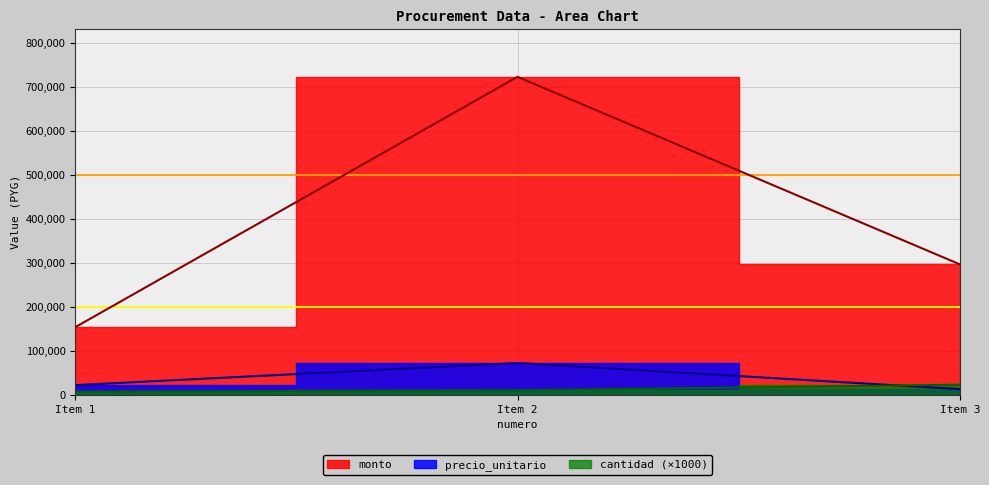

Where does the monto series first go above 296700?

Item 2